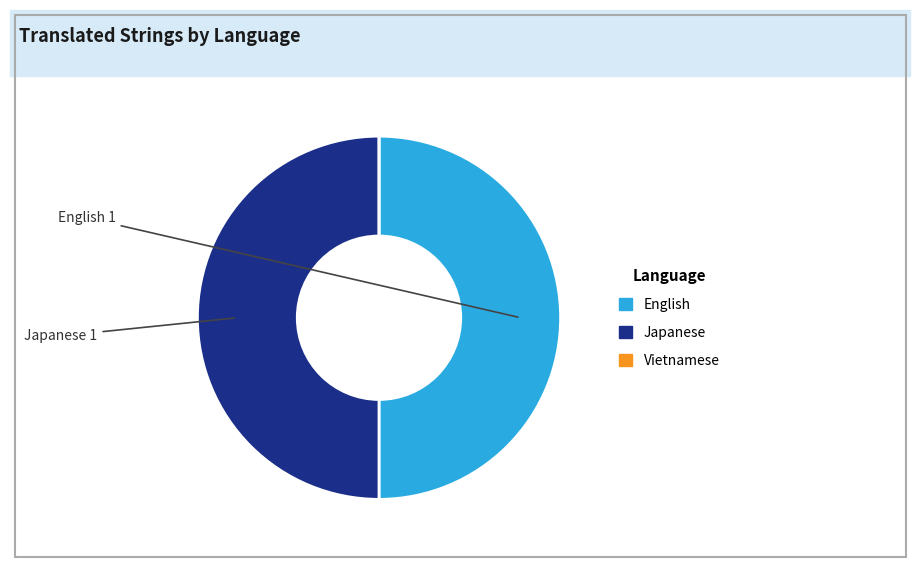

Is it true that Japanese is 50% of the pie?

True